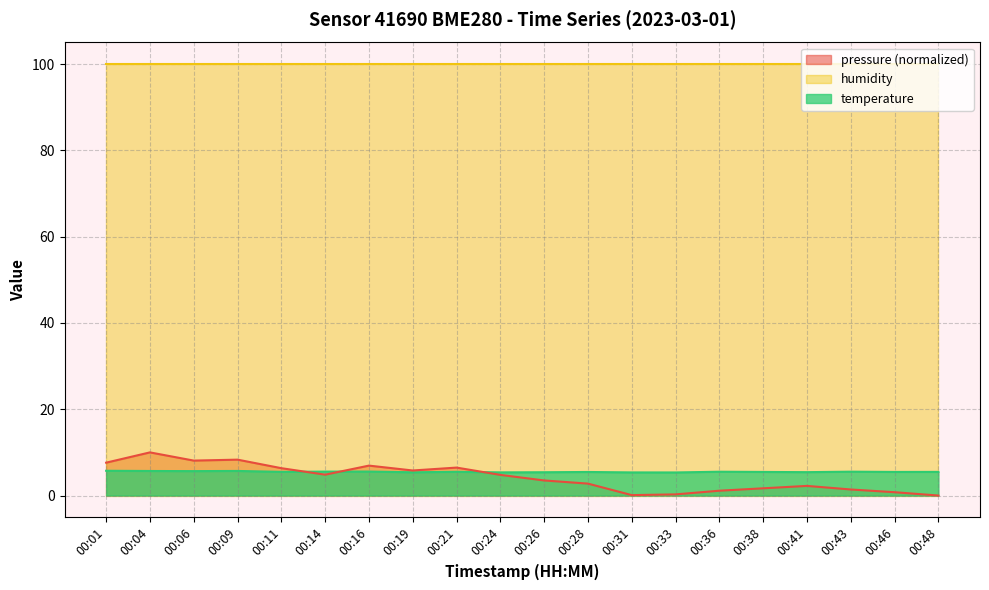

True or false: humidity and pressure (normalized) cross at least once.

False